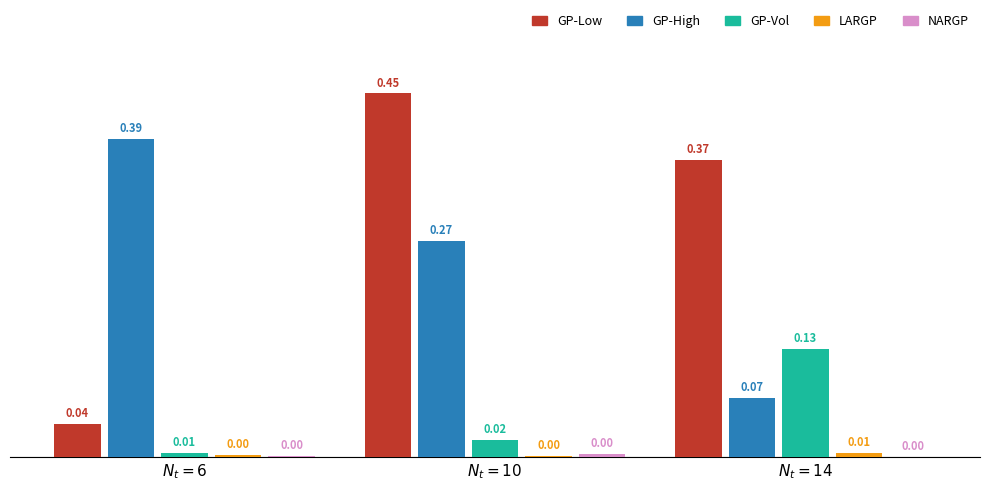

Count the number of categories in the chart.

3